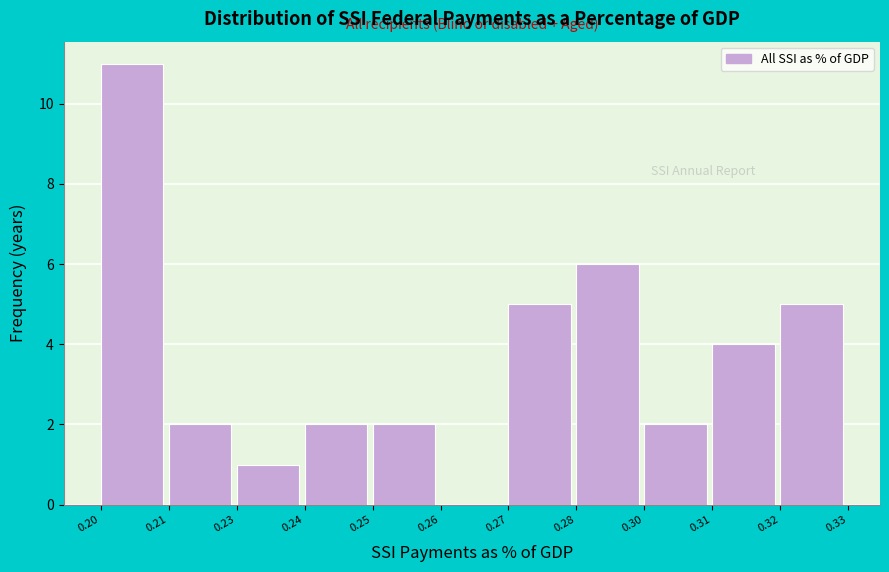

Reading left to right, extract all data points from this chart.

0.20=11	0.21=2	0.23=1	0.24=2	0.25=2	0.26=0	0.27=5	0.28=6	0.30=2	0.31=4	0.32=5